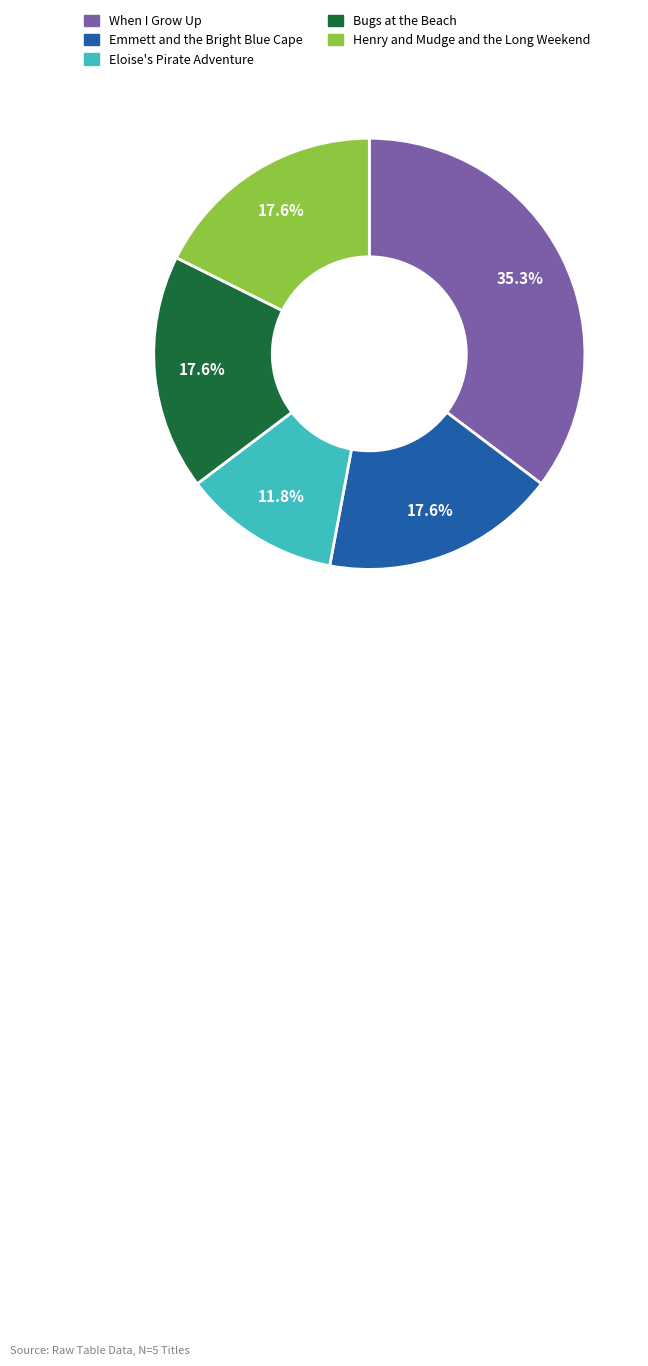

To the nearest percent, what portion does Eloise's Pirate Adventure represent?

12%